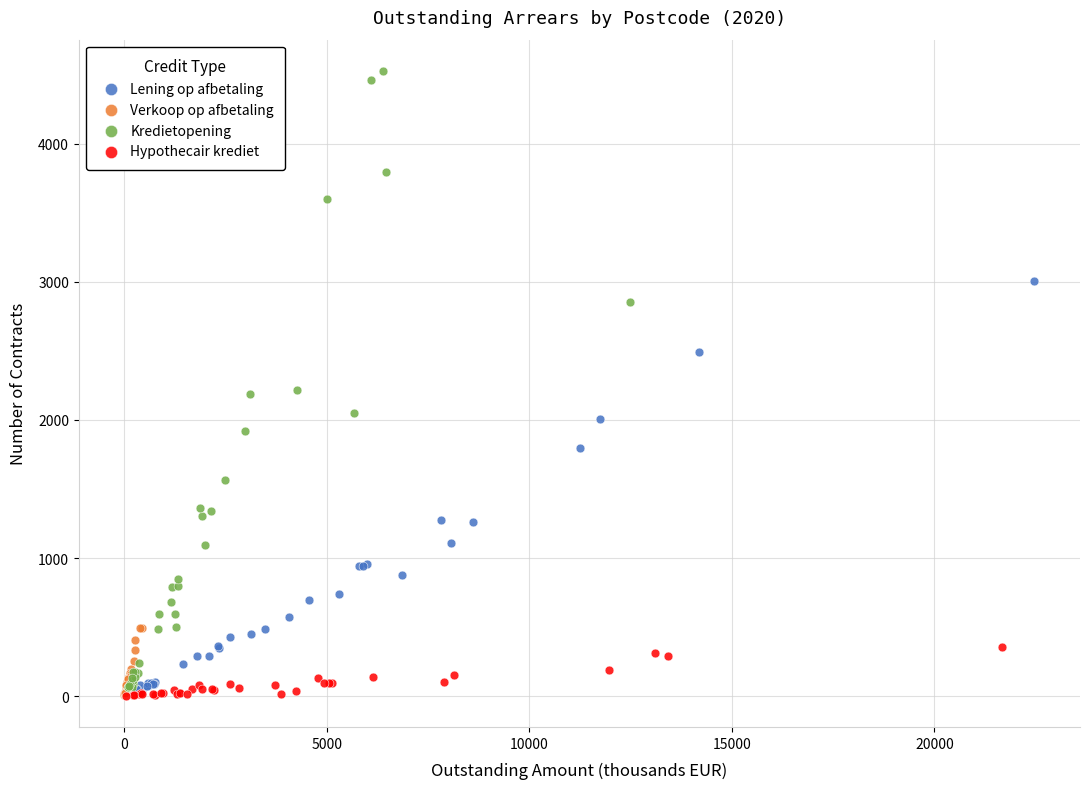

Which series has the widest spread of Y values?

Kredietopening